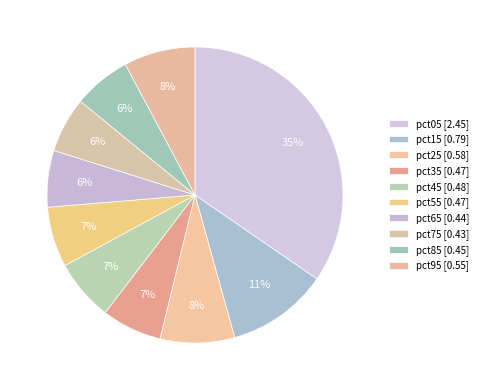

How many slices are in this pie chart?

10